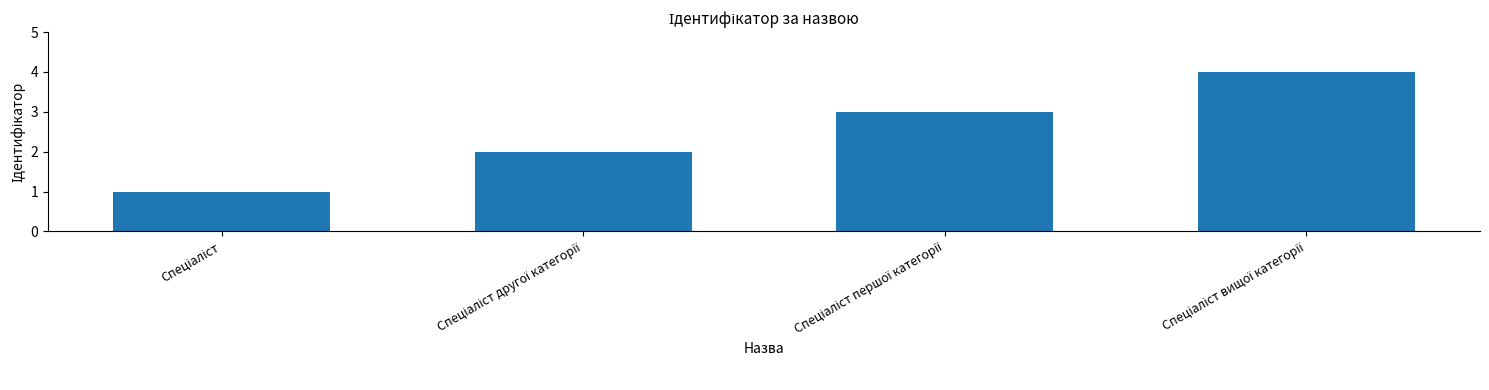

Count the values in the range 2 to 4.

3